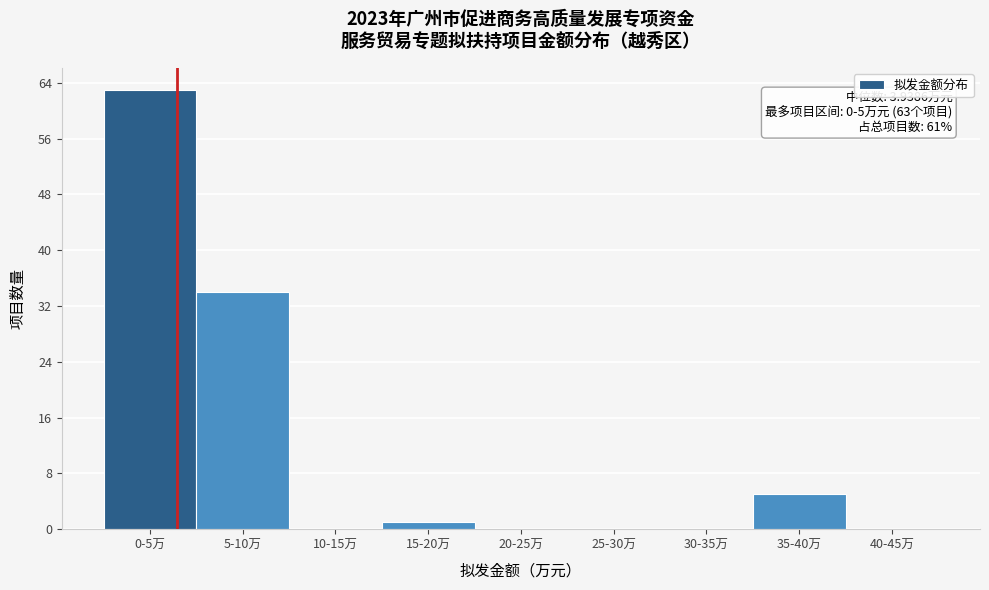

Reading left to right, what are all the values shown in this chart?

0-5万=63	5-10万=34	10-15万=0	15-20万=1	20-25万=0	25-30万=0	30-35万=0	35-40万=5	40-45万=0